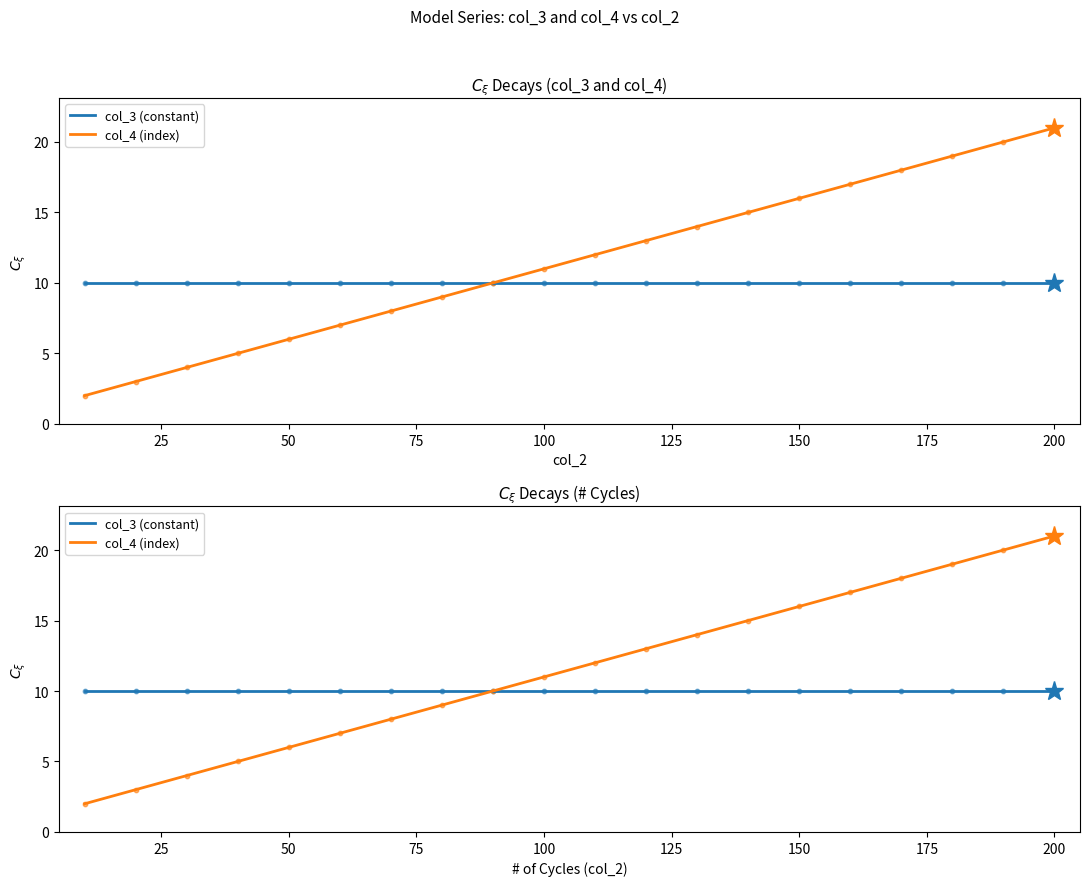

Is the value of col_3 (constant) at 19 greater than the value of col_4 (index) at 10?

No